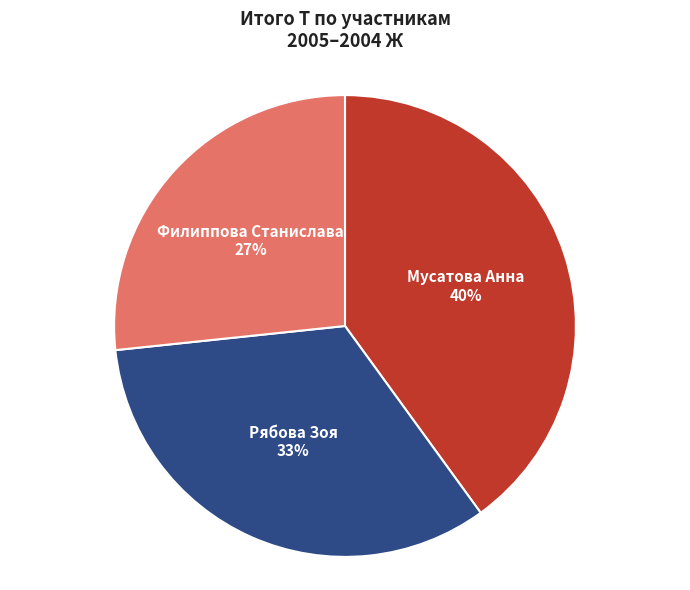

To the nearest percent, what portion does Мусатова Анна represent?

40%